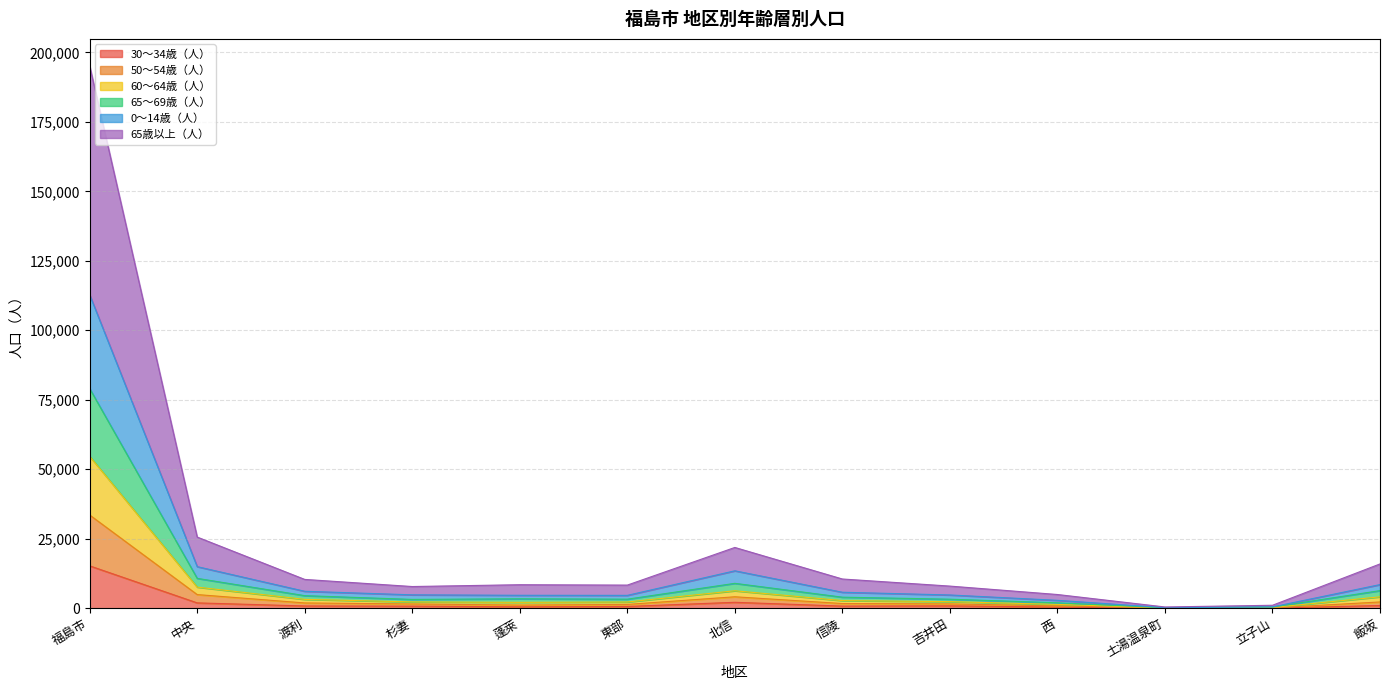

Does the chart display data point markers on the line(s)?

No